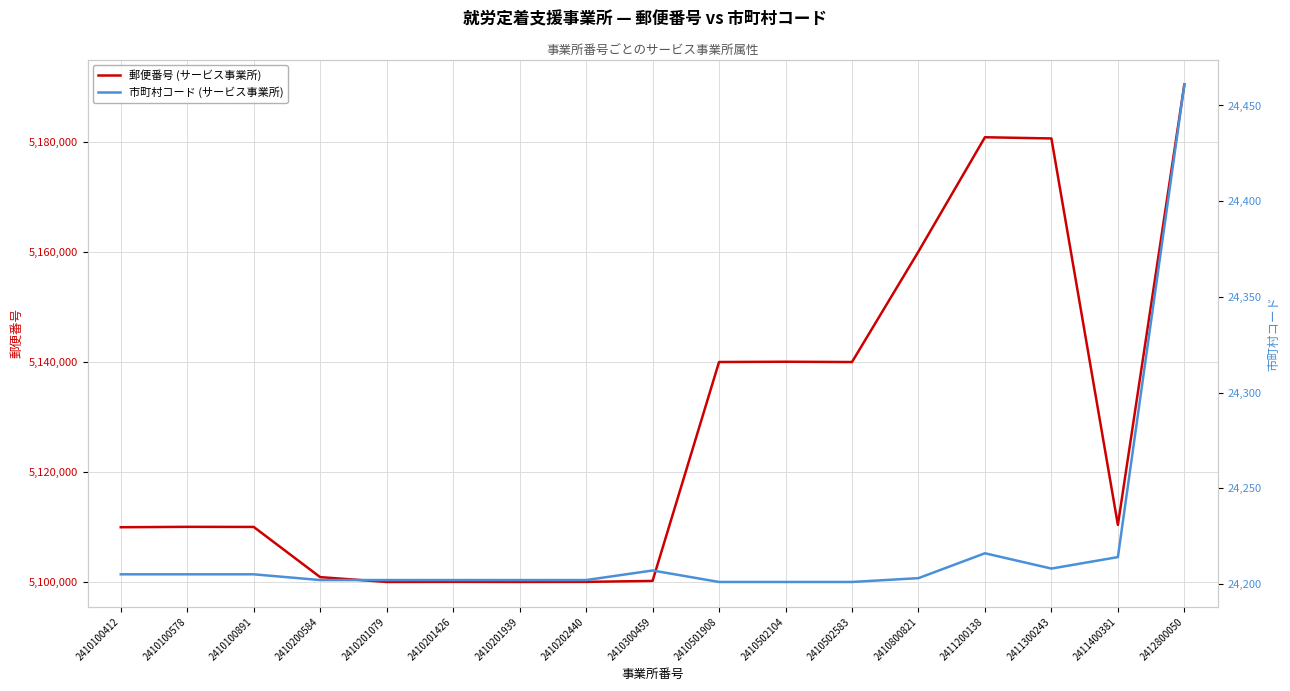

Rank the series at 2410300459 from highest to lowest value.

郵便番号 (サービス事業所), 市町村コード (サービス事業所)